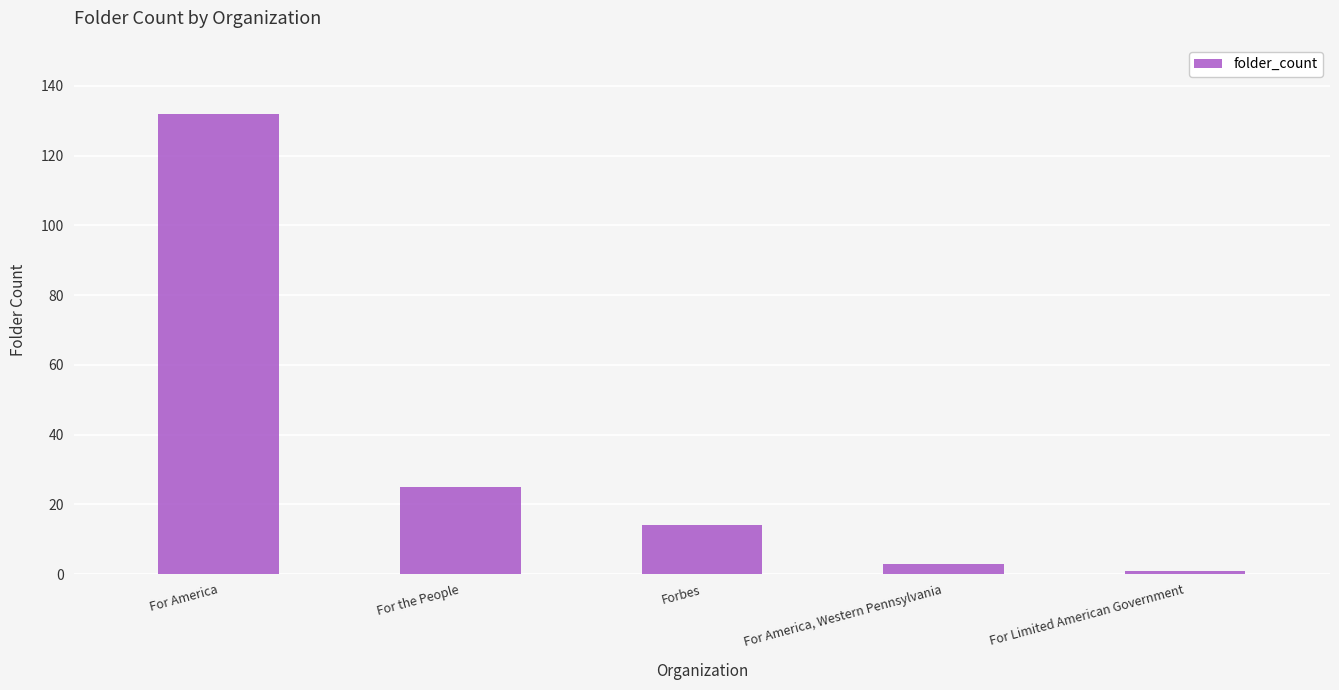

Which label corresponds to the largest value in the chart?

For America